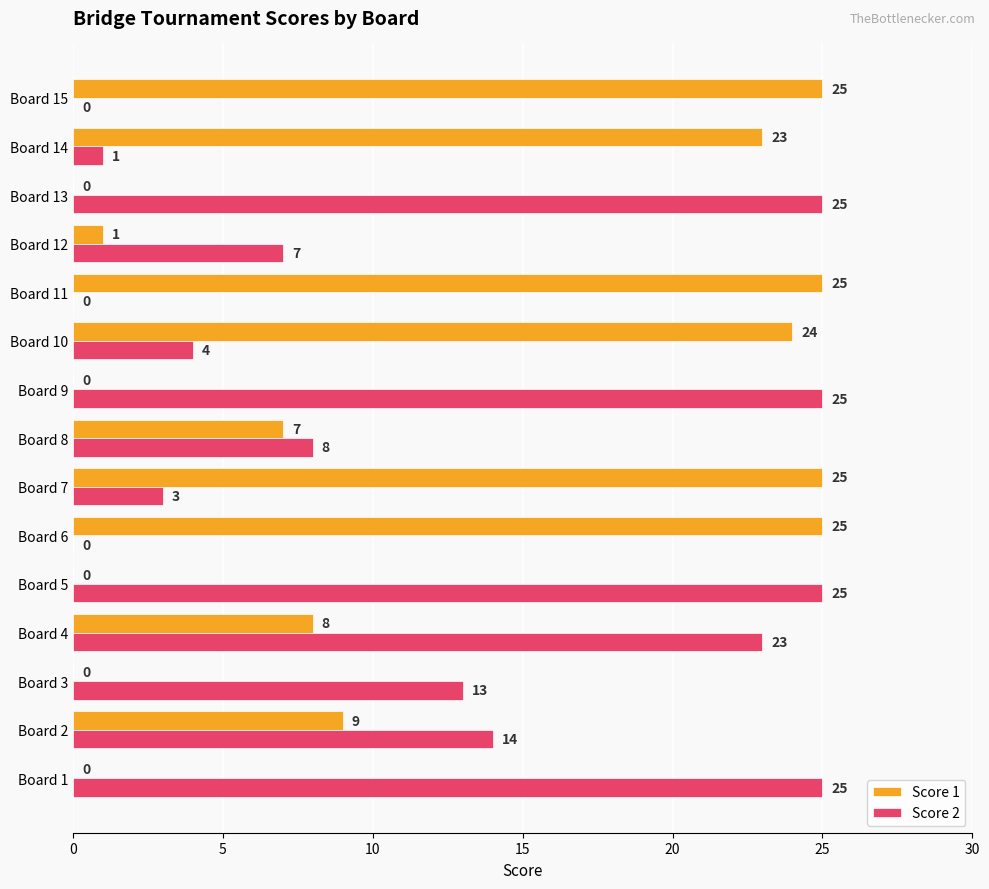

At which label is Score 2 closest to 12?

Board 3